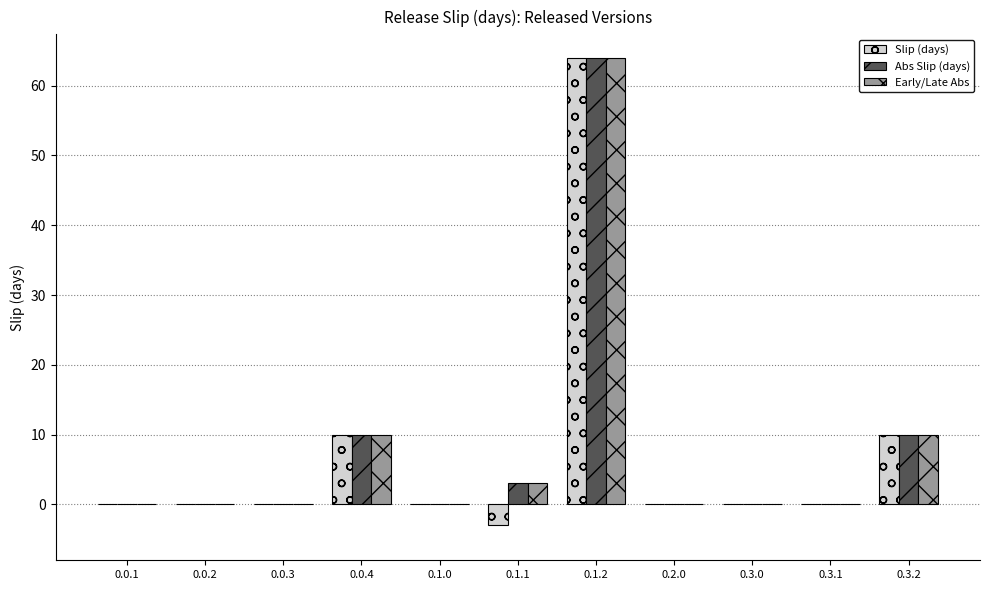

At which category is the sum across all series the highest?

0.1.2